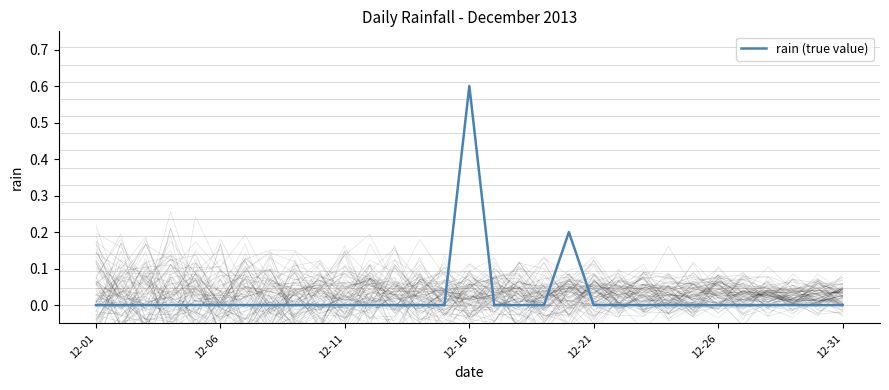

True or false: the data shows 0.0 at 14.

True